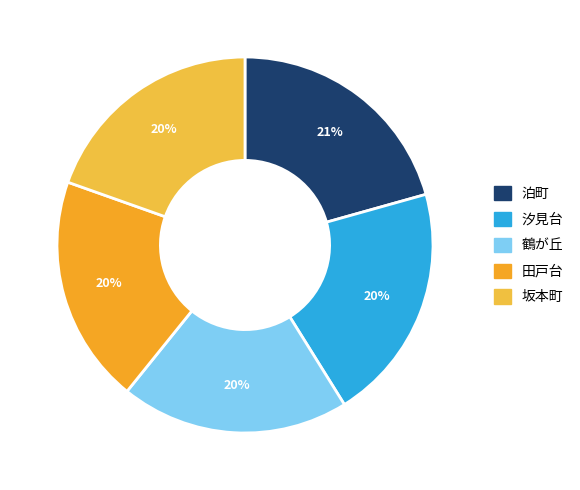

How many segments does this pie chart have?

5